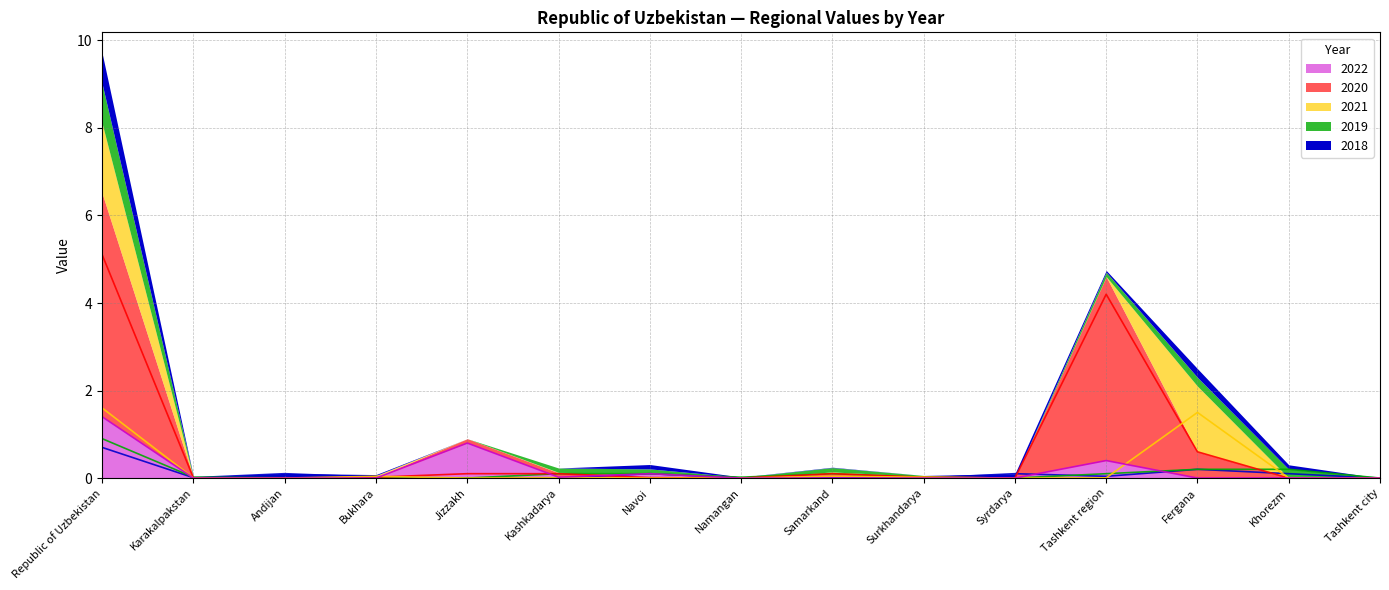

What is the total value across all series at Bukhara?

0.1